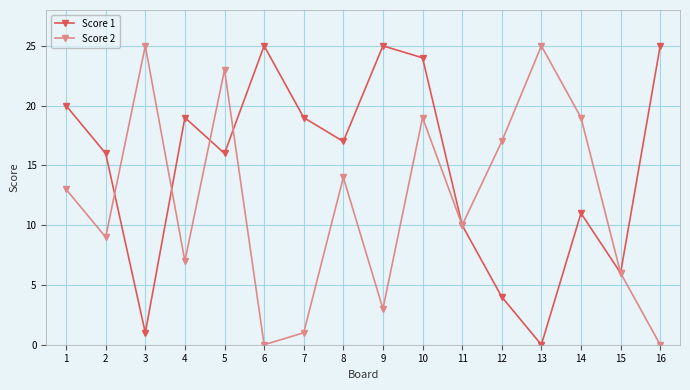

Reading left to right, extract all data points from this chart.

Score 1: 20	16	1	19	16	25	19	17	25	24	10	4	0	11	6	25
Score 2: 13	9	25	7	23	0	1	14	3	19	10	17	25	19	6	0